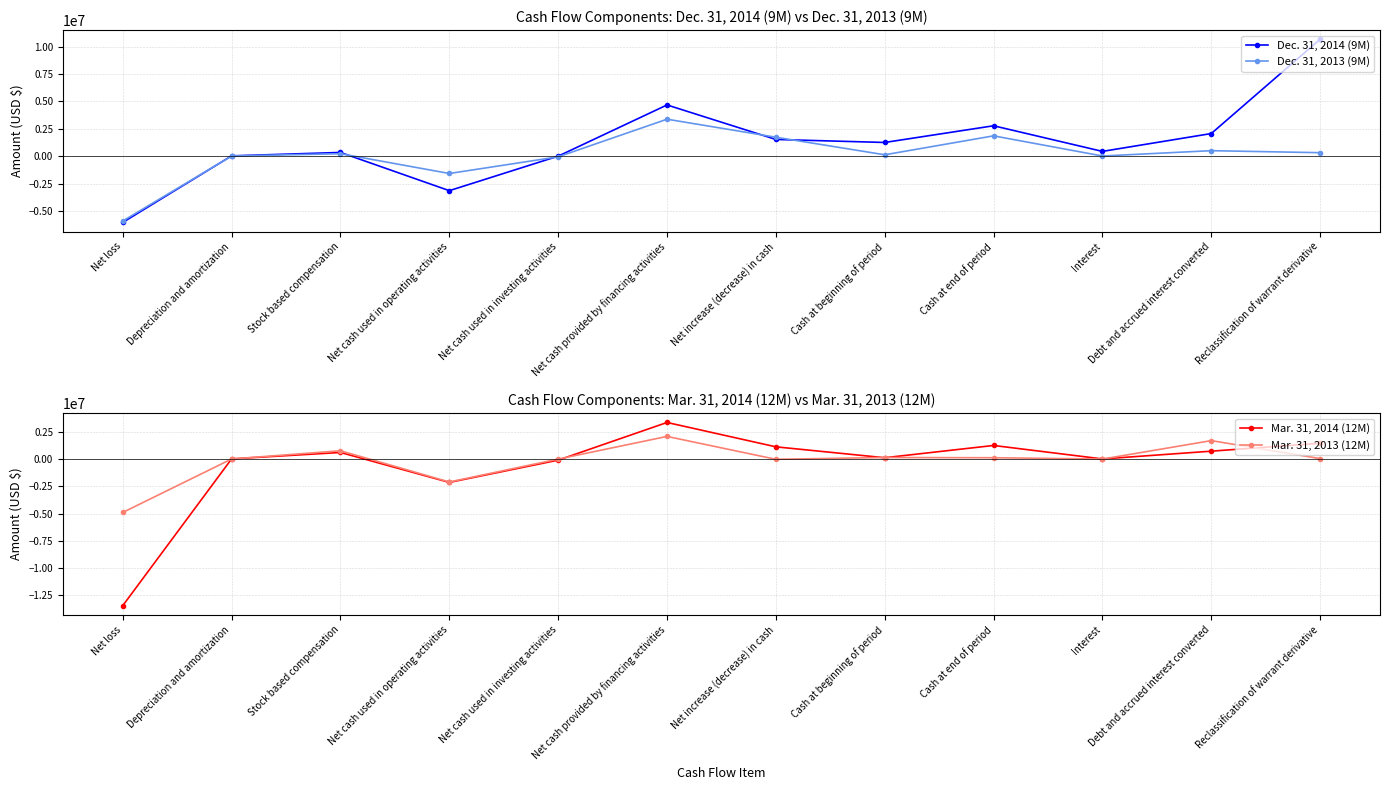

Which series has the widest spread of values?

Mar. 31, 2014 (12M)